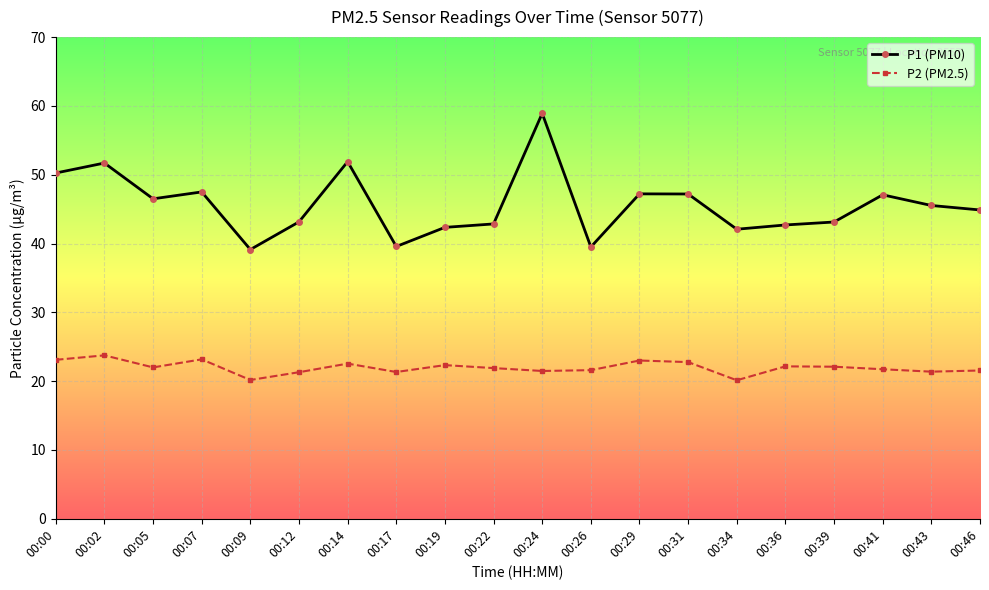

At which category is the sum across all series the highest?

00:24